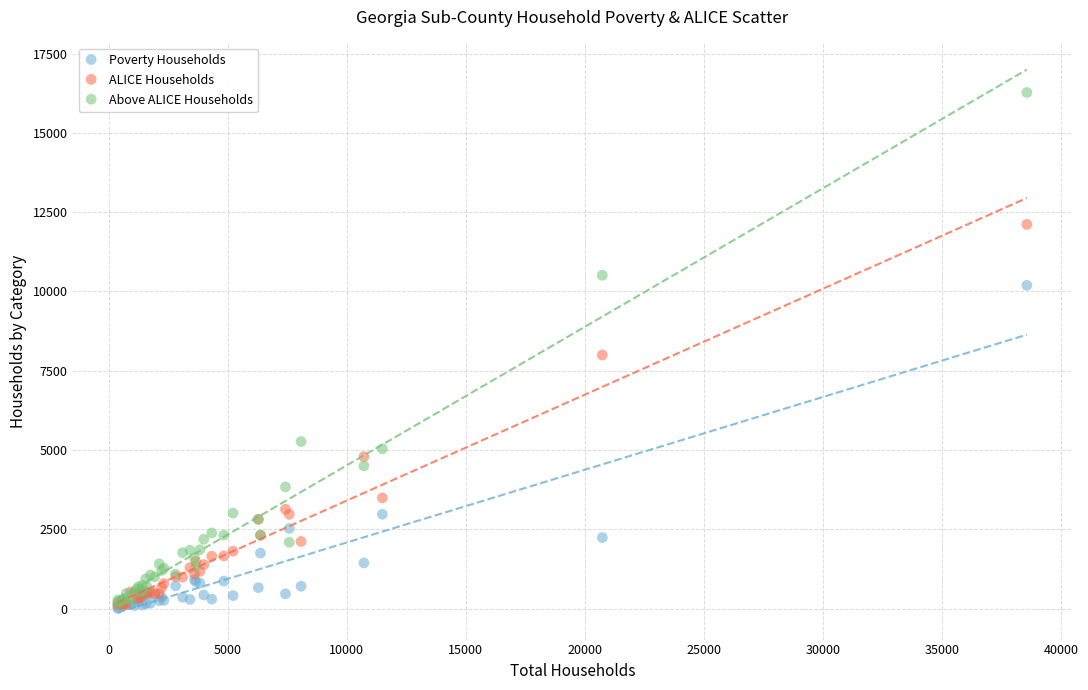

In the Above ALICE Households series, what Y value is closest to 8208?

10508